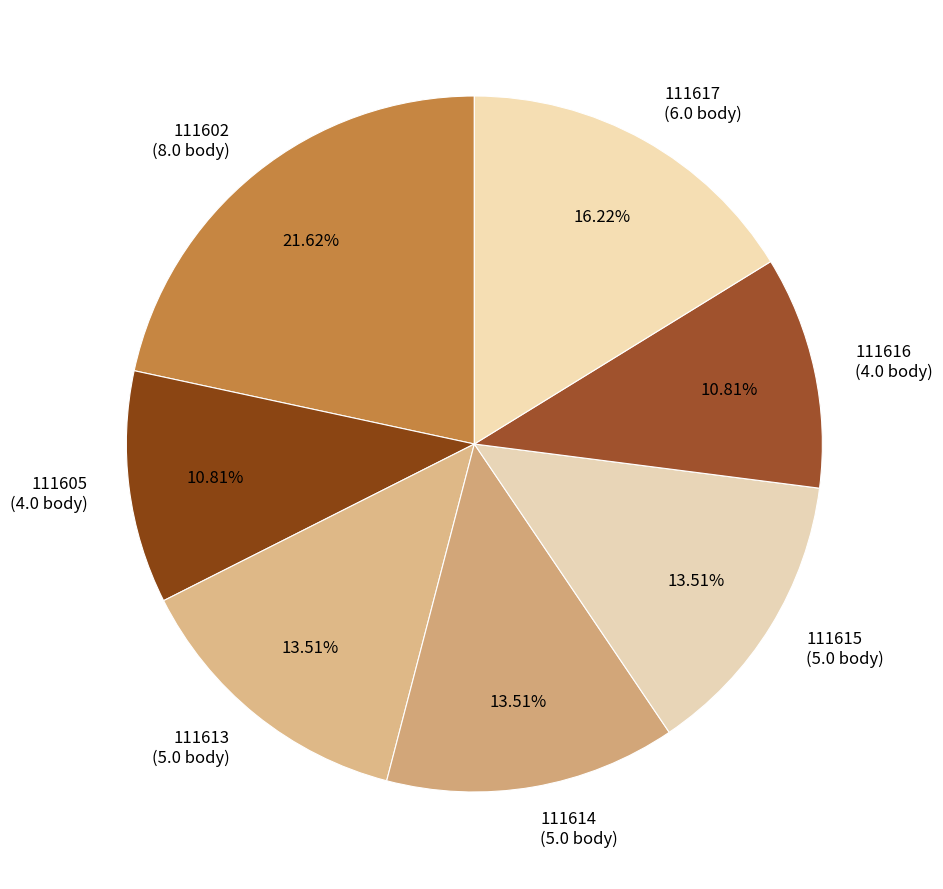

To the nearest percent, what is the difference between the 111605 and 111602 slice percentages?

11%